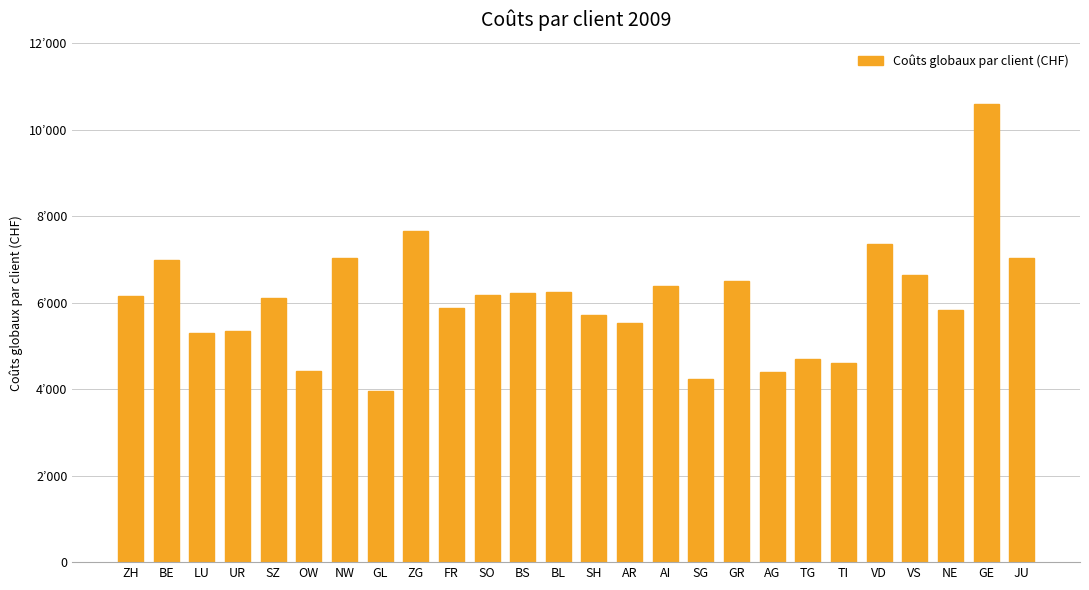

The chart shows a value of 6234 at BS. True or false?

True